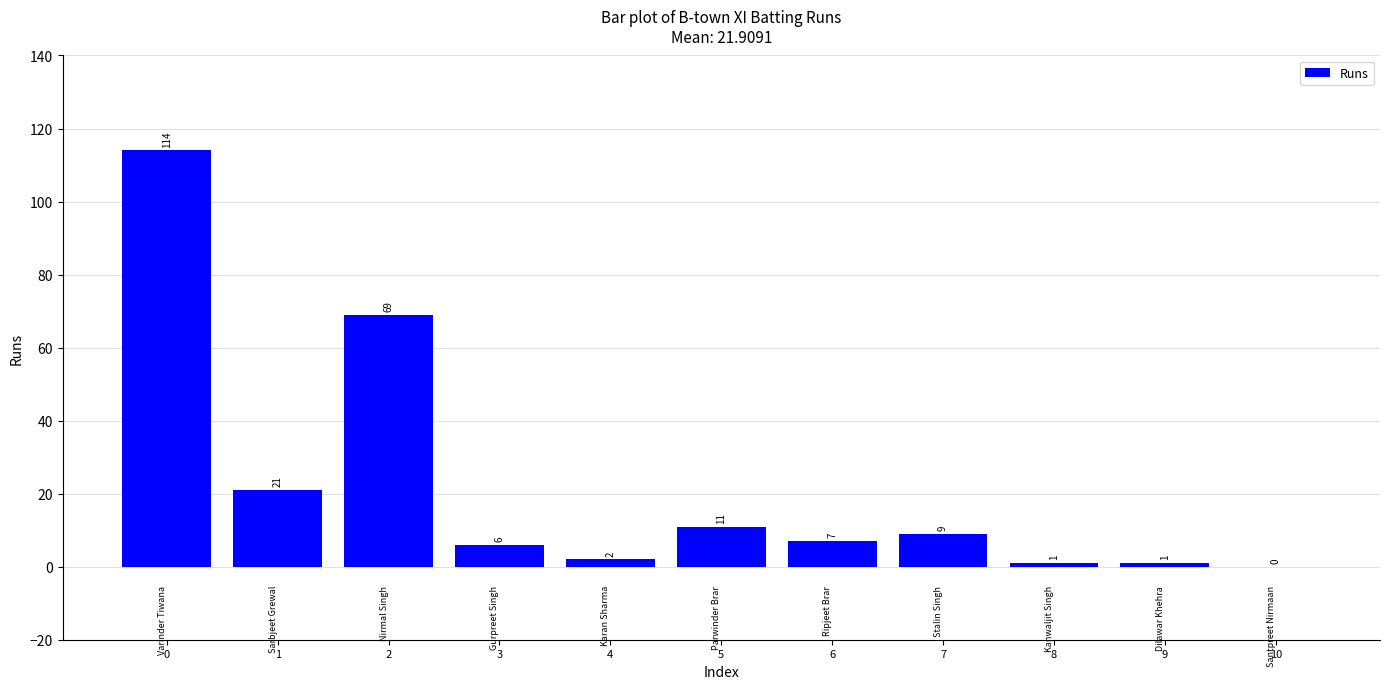

Reading left to right, what are all the values shown in this chart?

114	21	69	6	2	11	7	9	1	1	0